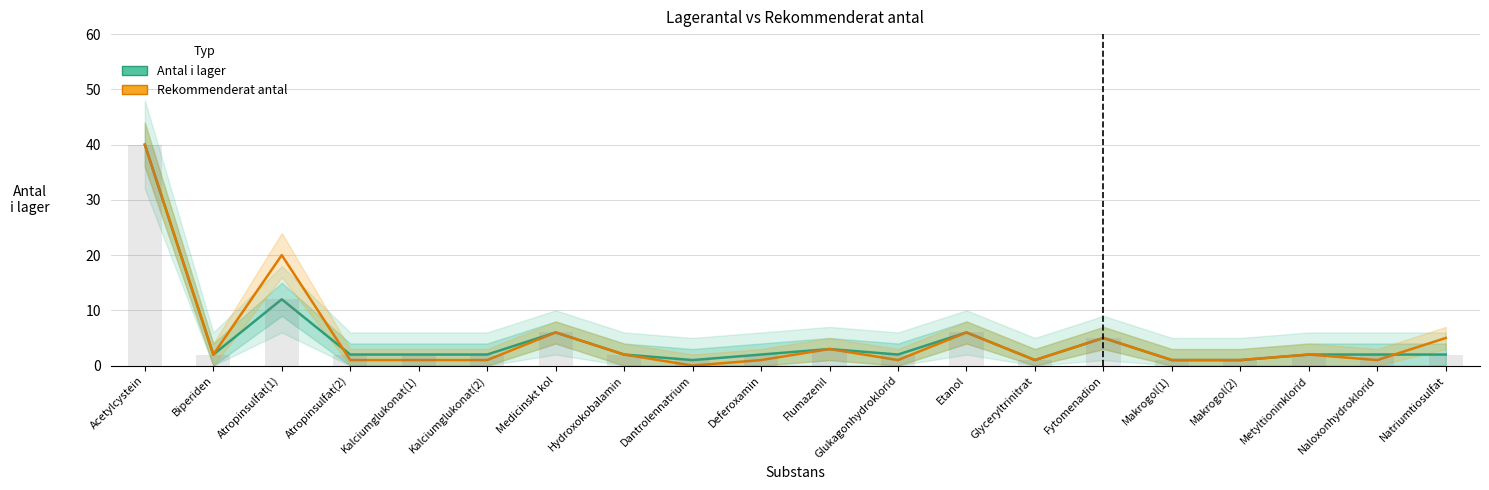

Reading left to right, extract all data points from this chart.

Antal i lager: Acetylcystein=40	Biperiden=2	Atropinsulfat(1)=12	Atropinsulfat(2)=2	Kalciumglukonat(1)=2	Kalciumglukonat(2)=2	Medicinskt kol=6	Hydroxokobalamin=2	Dantrolennatrium=1	Deferoxamin=2	Flumazenil=3	Glukagonhydroklorid=2	Etanol=6	Glyceryltrinitrat=1	Fytomenadion=5	Makrogol(1)=1	Makrogol(2)=1	Metyltioninklorid=2	Naloxonhydroklorid=2	Natriumtiosulfat=2
Rekommenderat antal: Acetylcystein=40	Biperiden=2	Atropinsulfat(1)=20	Atropinsulfat(2)=1	Kalciumglukonat(1)=1	Kalciumglukonat(2)=1	Medicinskt kol=6	Hydroxokobalamin=2	Dantrolennatrium=0	Deferoxamin=1	Flumazenil=3	Glukagonhydroklorid=1	Etanol=6	Glyceryltrinitrat=1	Fytomenadion=5	Makrogol(1)=1	Makrogol(2)=1	Metyltioninklorid=2	Naloxonhydroklorid=1	Natriumtiosulfat=5